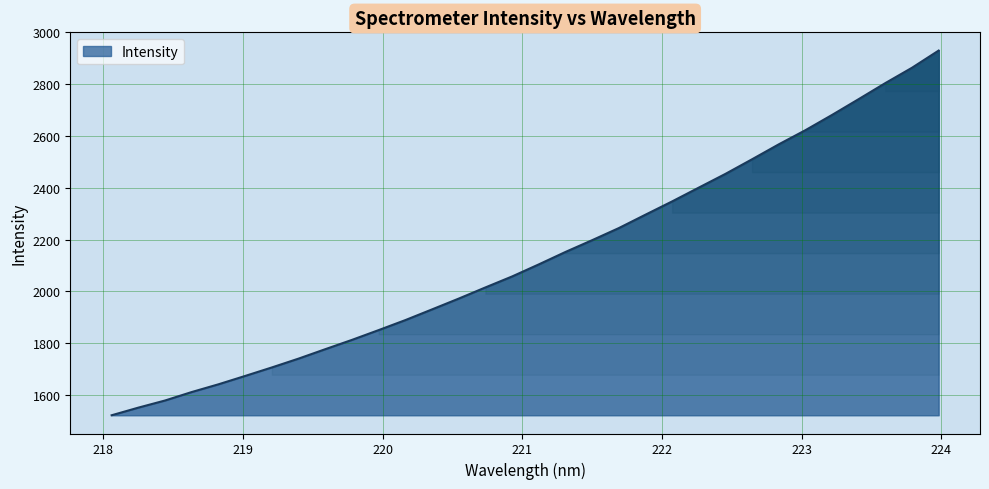

What is the difference between the maximum and minimum values?

1408.2